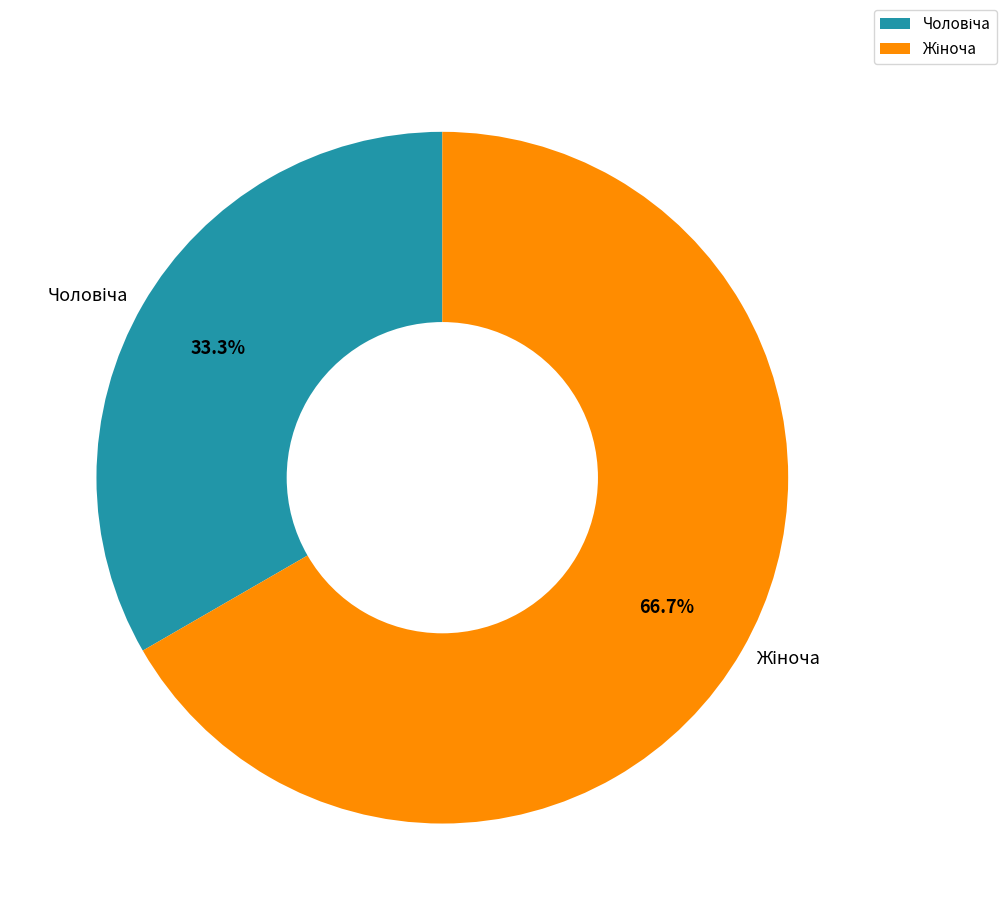

Count the number of slices in the pie.

2